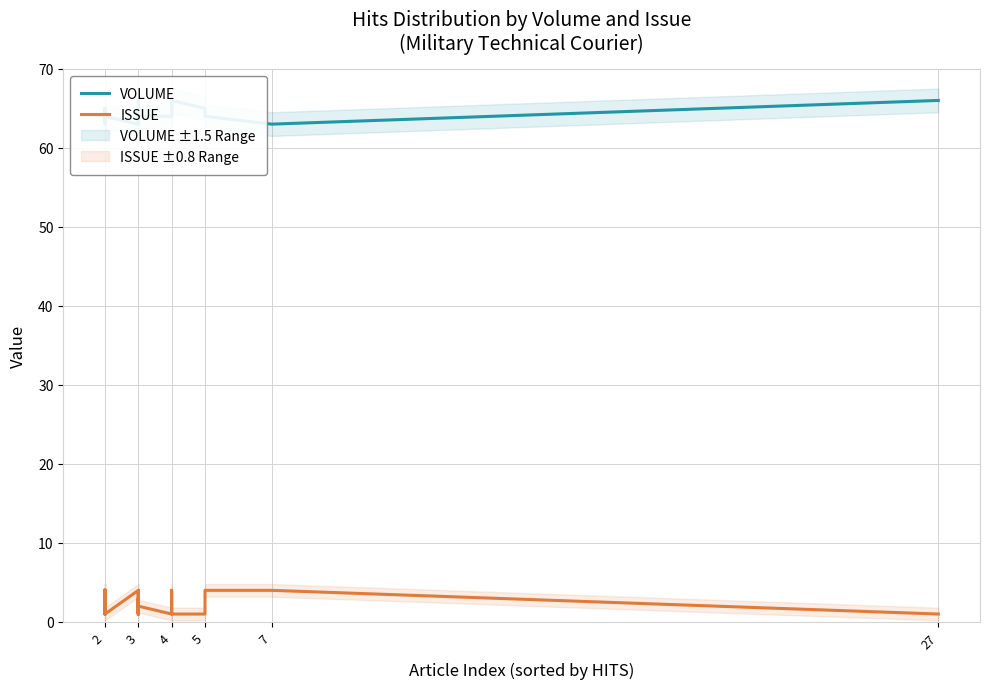

Where is the first local minimum for VOLUME?

2